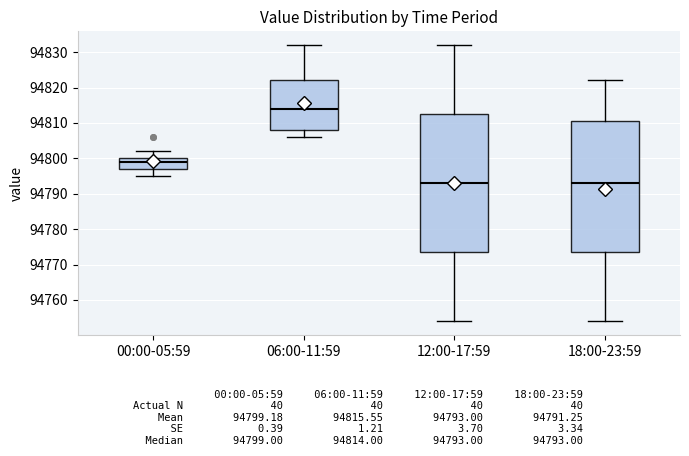

Reading left to right, read every box against the y-axis: the position of its median line, the range the box covers, and the ends of its whiskers. The values are not printed on the chart, so give them approximately, as read against the axis.

00:00-05:59: median 94799, box 94797 to 94800, whiskers 94795 to 94802
06:00-11:59: median 94814, box 94808 to 94822, whiskers 94806 to 94832
12:00-17:59: median 94793, box 94774 to 94813, whiskers 94754 to 94832
18:00-23:59: median 94793, box 94774 to 94811, whiskers 94754 to 94822